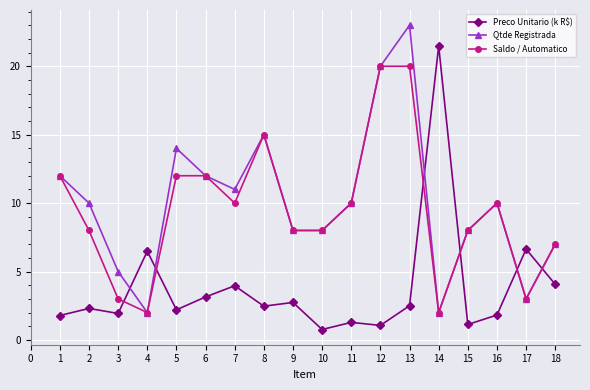

What is the value of the Qtde Registrada point at the 16th from the left?

10.0